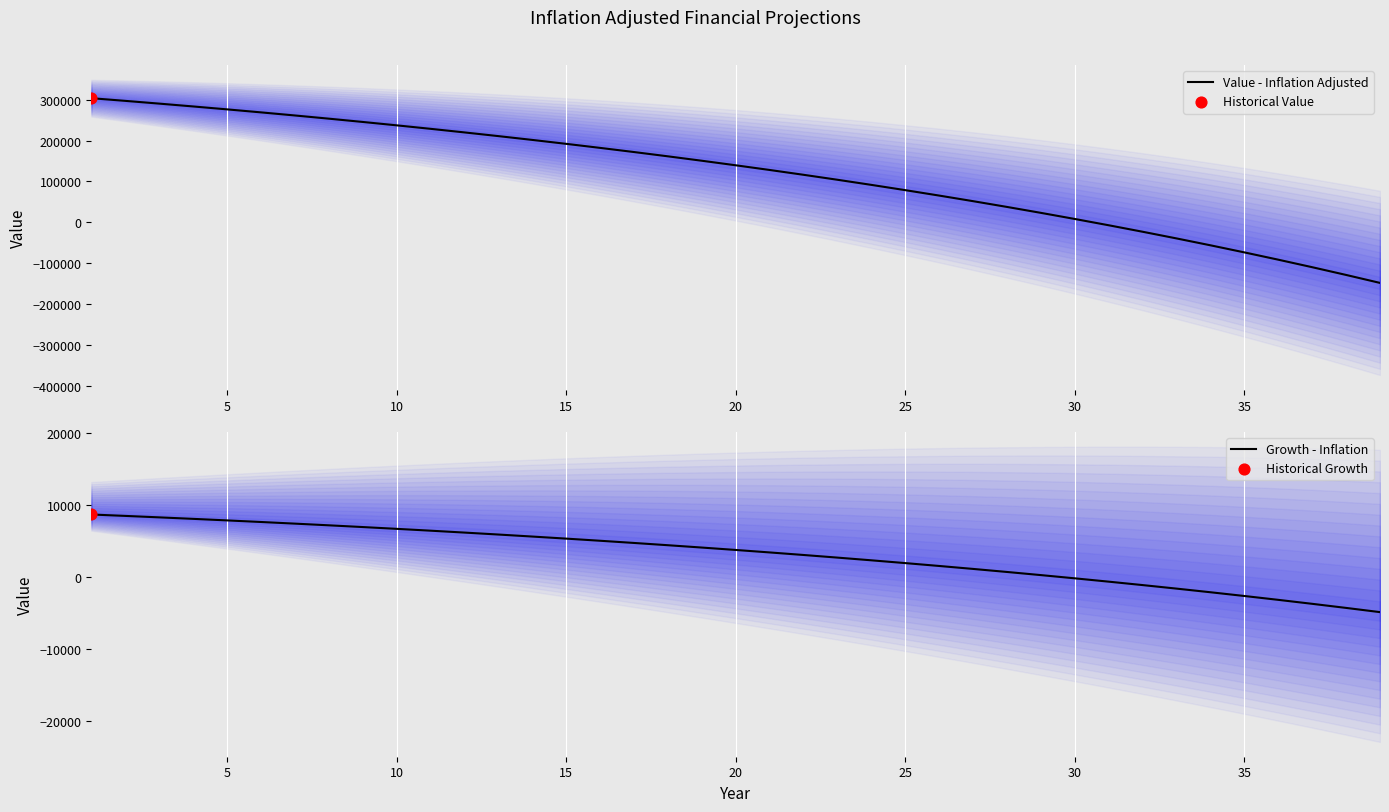

The value of Value - Inflation Adjusted at 15 is 55002.1. True or false?

False